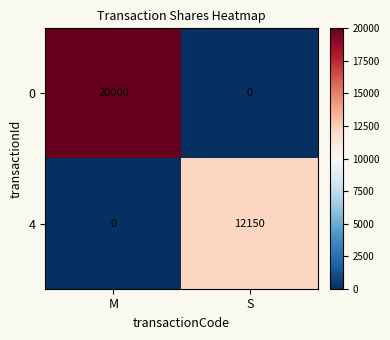

True or false: 4 has a value of 7690 at S.

False